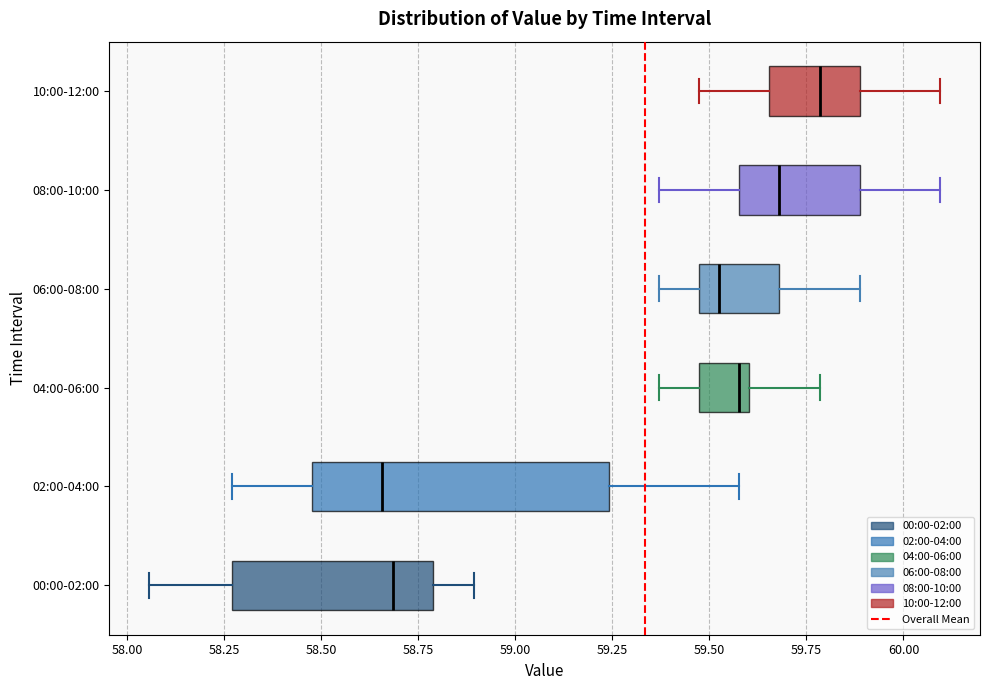

Reading bottom to top, transcribe this box plot: for each box, give where its median line is, the range the box spans, and where its two whiskers end, as read against the x-axis. The values are not printed on the chart, so give them approximately, as read against the axis.

00:00-02:00: median 58.70, box 58.25 to 58.80, whiskers 58.05 to 58.90
02:00-04:00: median 58.65, box 58.50 to 59.25, whiskers 58.25 to 59.60
04:00-06:00: median 59.60 (just left of the box's right edge), box 59.45 to 59.60, whiskers 59.35 to 59.80
06:00-08:00: median 59.50, box 59.45 to 59.70, whiskers 59.35 to 59.90
08:00-10:00: median 59.70, box 59.60 to 59.90, whiskers 59.35 to 60.10
10:00-12:00: median 59.80, box 59.65 to 59.90, whiskers 59.45 to 60.10